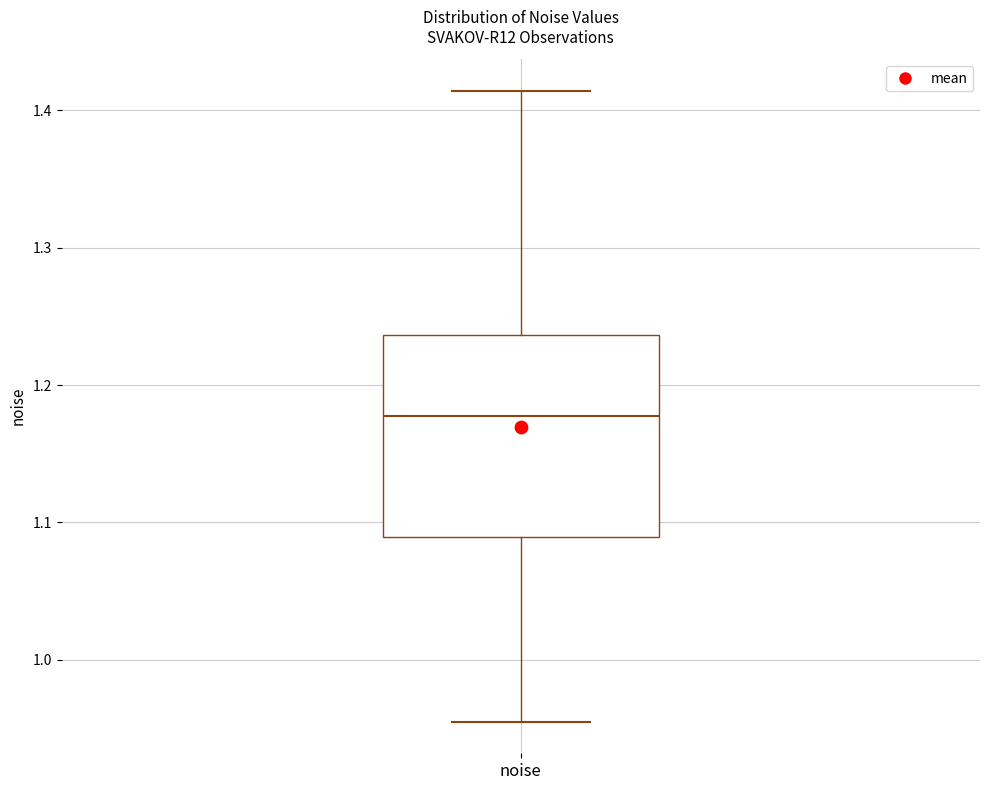

Where does the upper whisker of the box for noise end on the y-axis? The values are not printed on the chart, so give them approximately, as read against the axis.

1.41